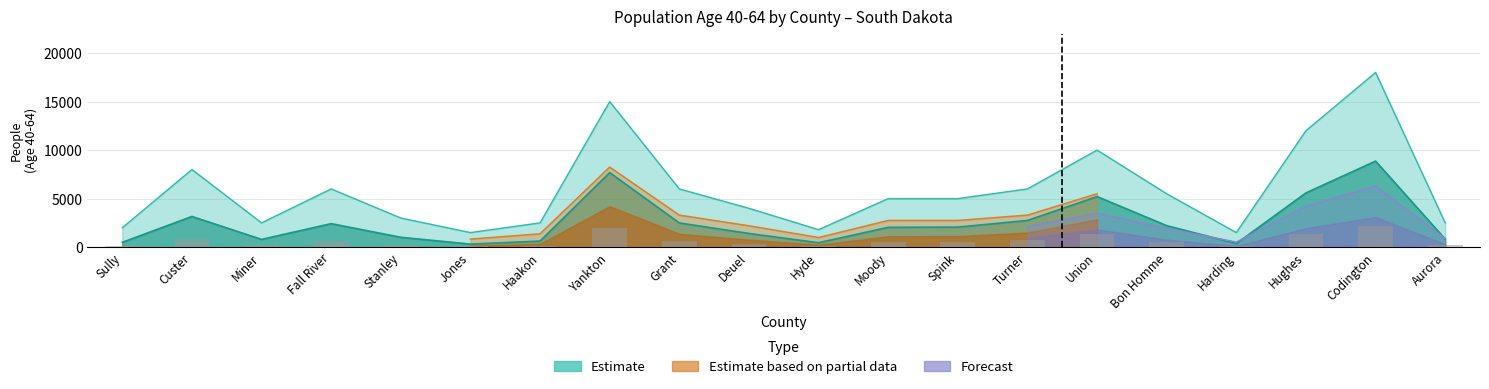

Reading right to left, extract all data points from this chart.

Aurora=830	Codington=8868	Hughes=5590	Harding=370	Bon Homme=2216	Union=5214	Turner=2749	Spink=2063	Moody=2040	Hyde=454	Deuel=1410	Grant=2494	Yankton=7687	Haakon=624	Jones=313	Stanley=1014	Fall River=2421	Miner=798	Custer=3162	Sully=496